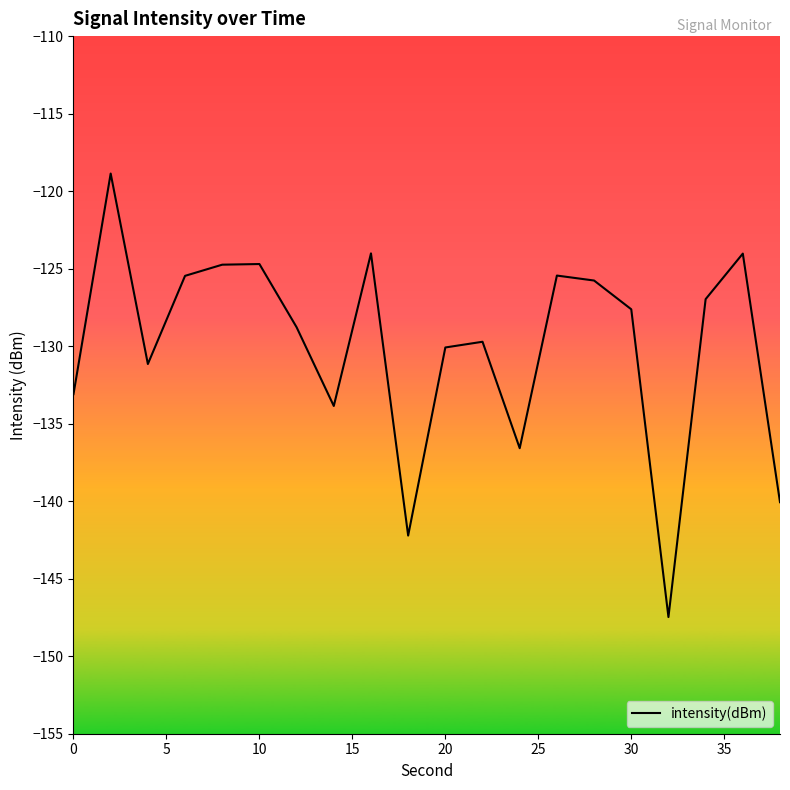

What is the difference between the maximum and minimum values?

28.6